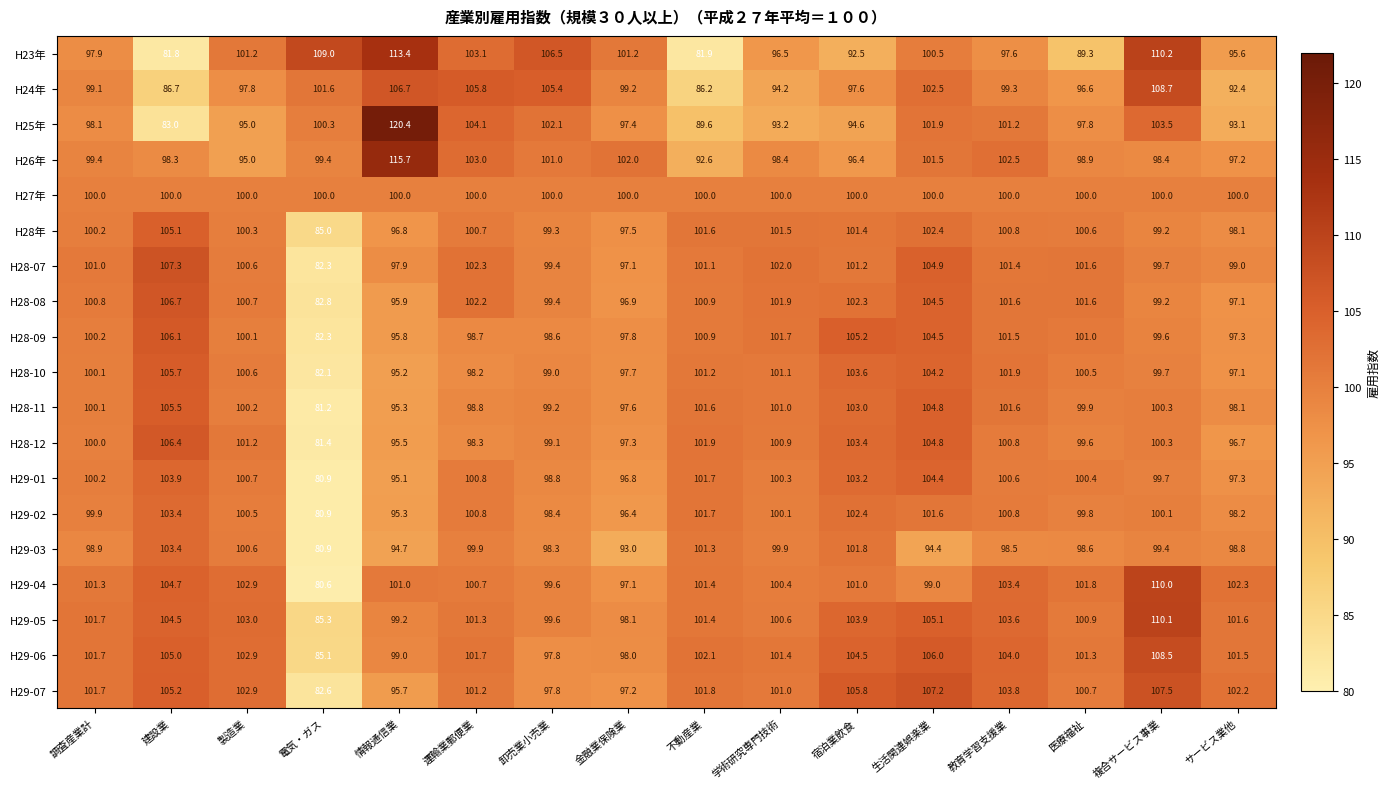

Is the value of H23年 at 複合サービス事業 greater than the value of H29-04 at 卸売業小売業?

Yes